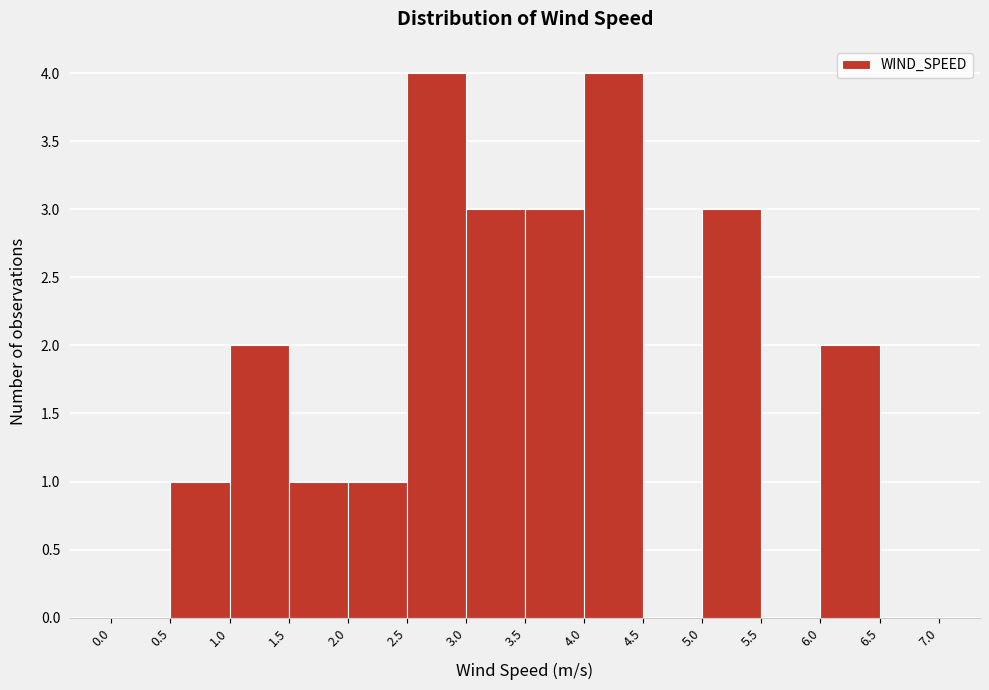

Reading left to right, transcribe this chart: for each bar, give the range it covers on the x-axis and its height. The values are not printed on the chart, so give them approximately, as read against the axis.

0.0 to 0.5: 0
0.5 to 1.0: 1
1.0 to 1.5: 2
1.5 to 2.0: 1
2.0 to 2.5: 1
2.5 to 3.0: 4
3.0 to 3.5: 3
3.5 to 4.0: 3
4.0 to 4.5: 4
4.5 to 5.0: 0
5.0 to 5.5: 3
5.5 to 6.0: 0
6.0 to 6.5: 2
6.5 to 7.0: 0